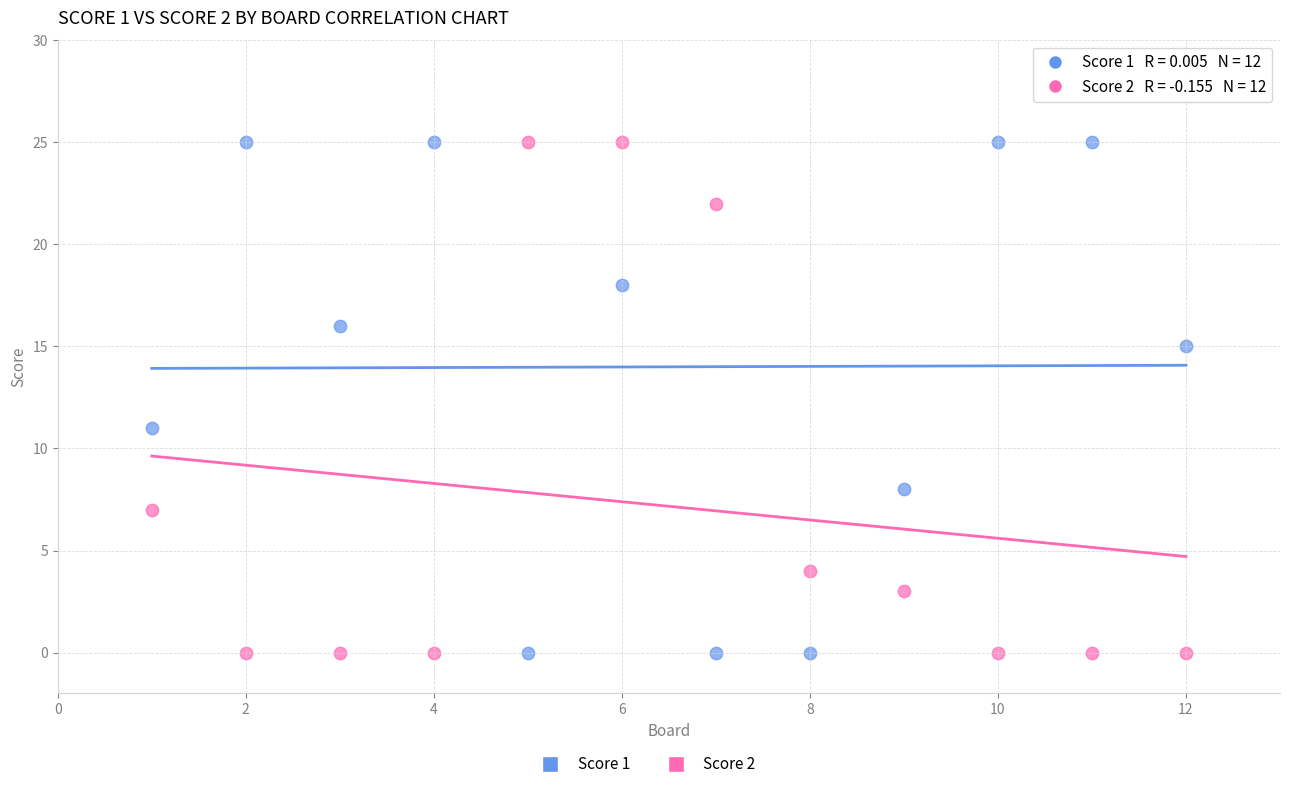

Across all data points, what is the range of Y values (max minus min)?

25